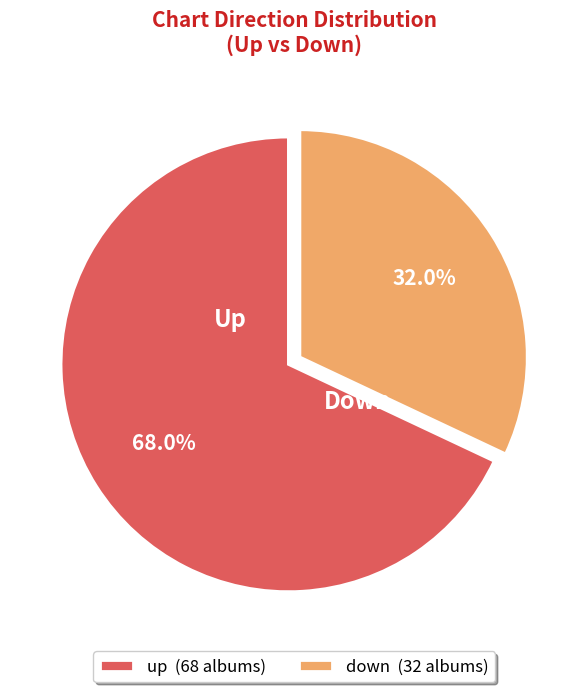

What is the ratio of the value at down to the value at up?

0.5